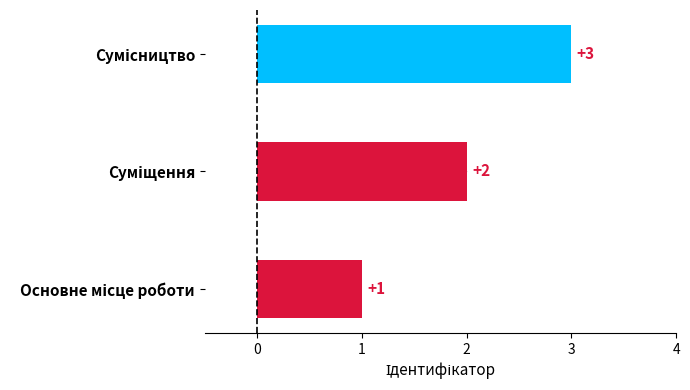

What is the sum of all values?

6